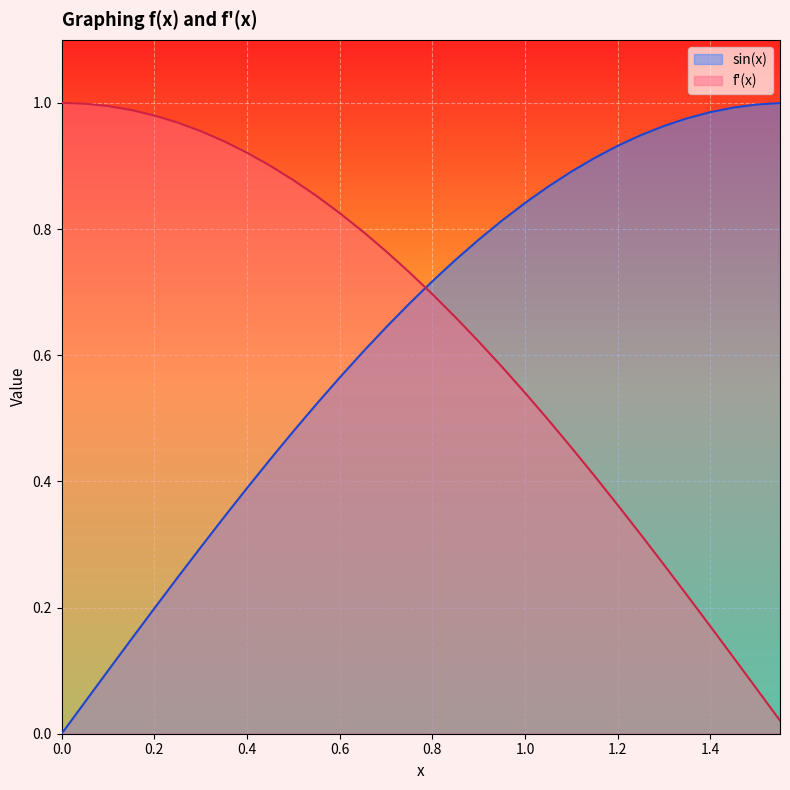

The sin(x) series shows 0.9 at 0.6. True or false?

False